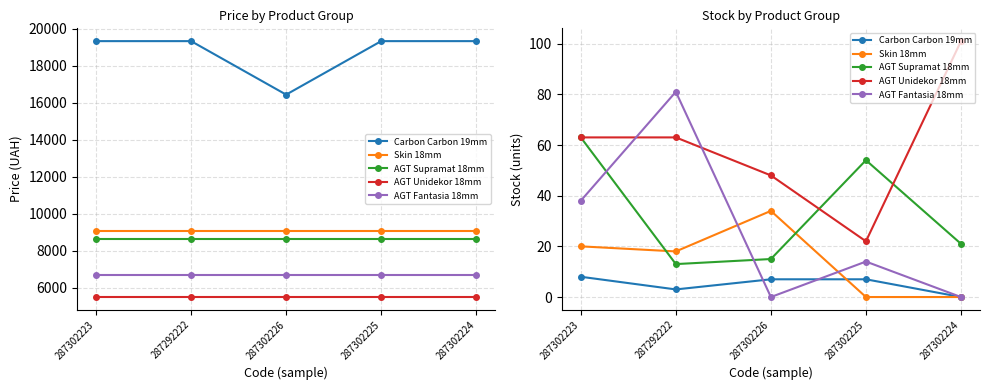

Which category has the highest value in the Skin 18mm series?

287302226